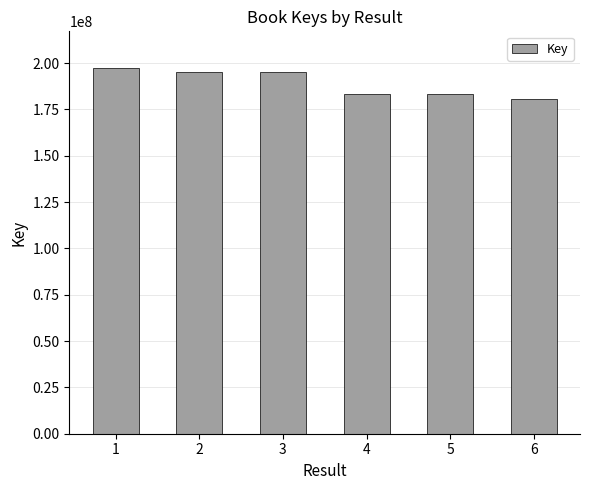

Does the chart contain stacked bars?

No